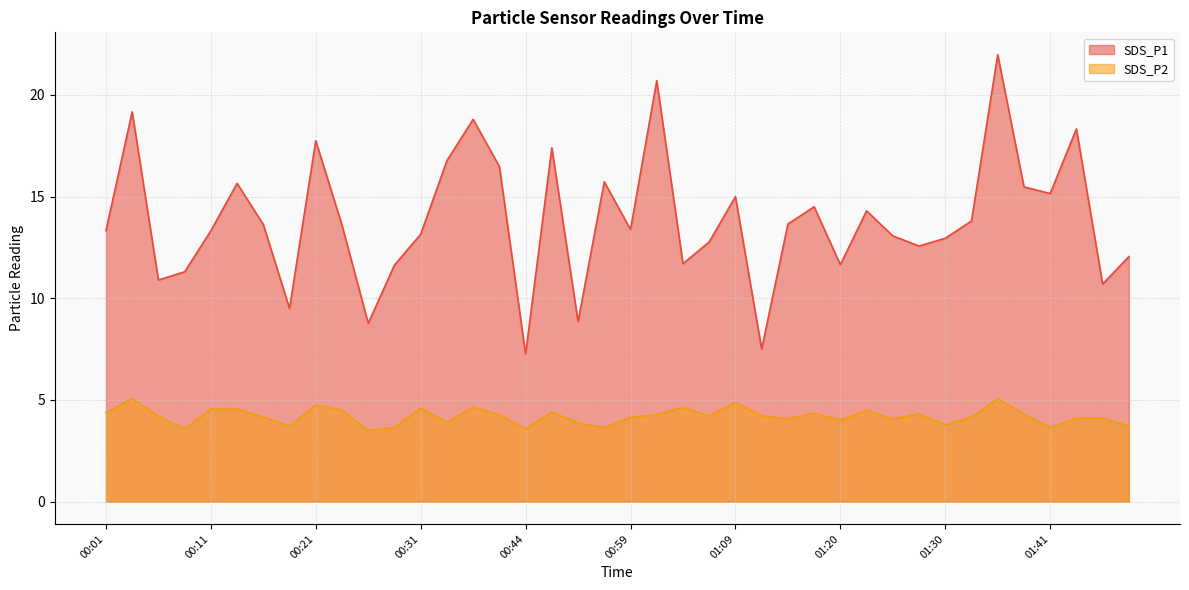

Which series has the largest total across all categories?

SDS_P1